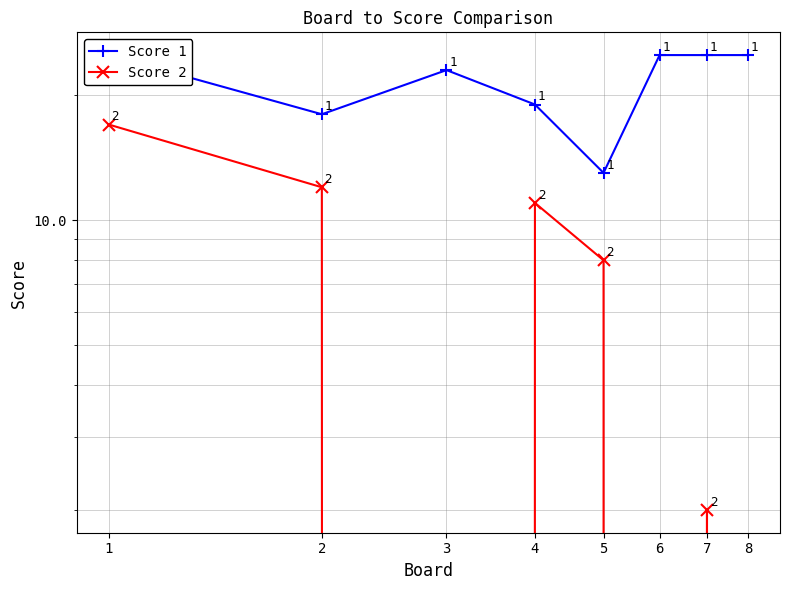

What is the total value across all series at 7?

27